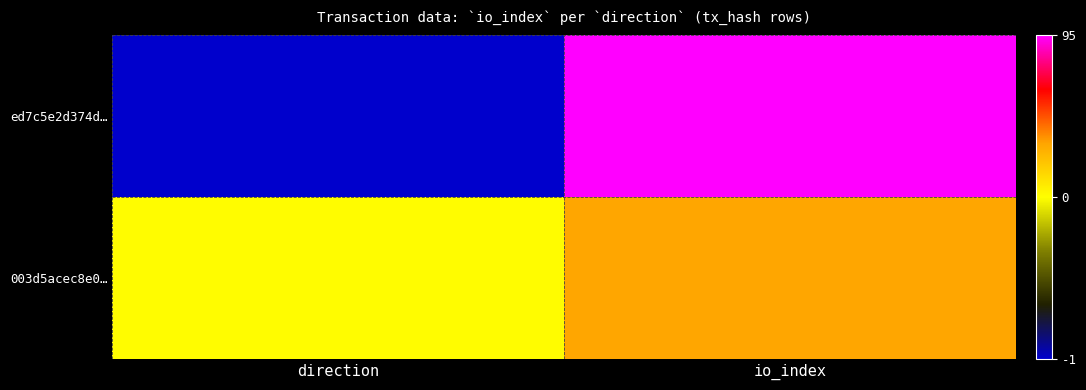

Which series has the largest total across all categories?

ed7c5e2d374d…